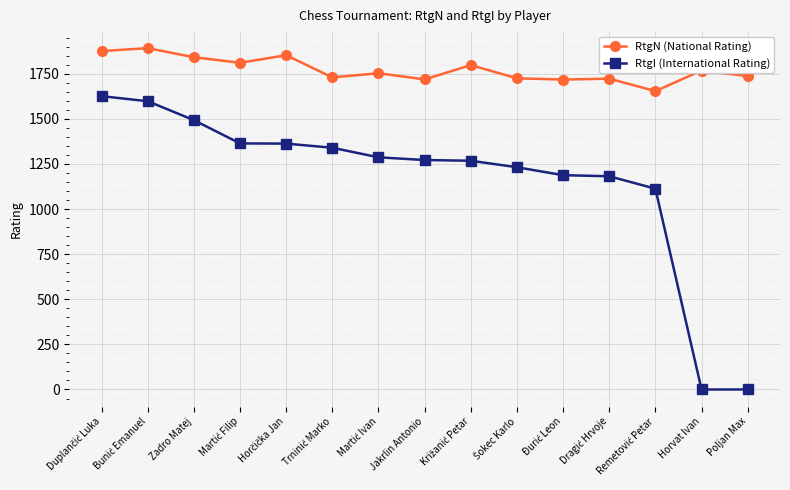

Is it true that RtgN (National Rating) equals 1842 at Zadro Matej?

True